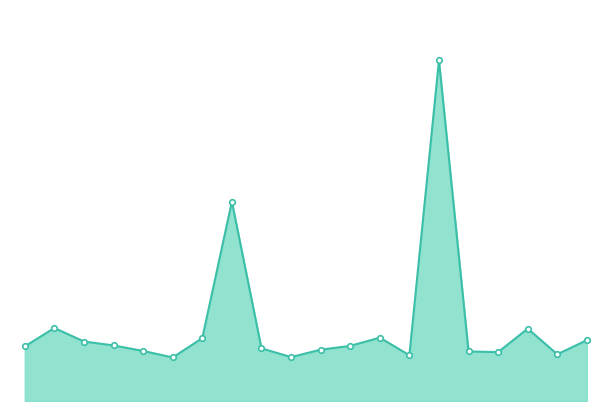

Which has a higher value, 13 or 14?

14